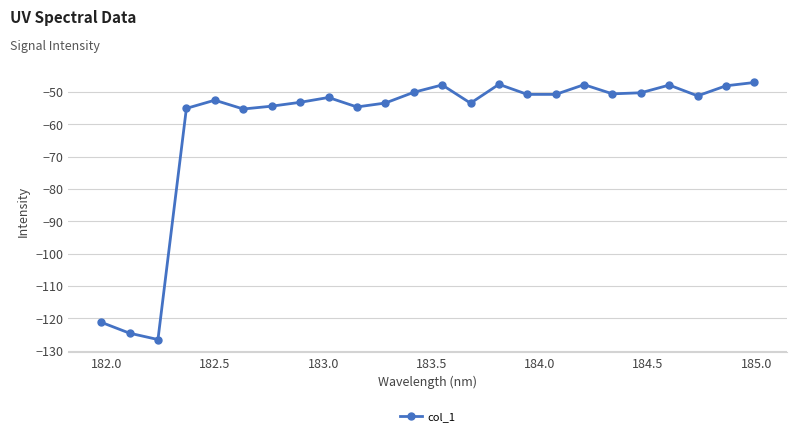

True or false: there are more than 0 points higher than both neighbors.

True